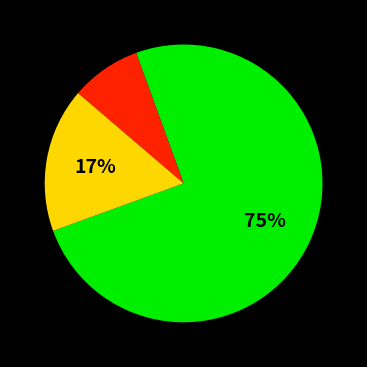

Is there any slice that represents more than half of the pie?

Yes